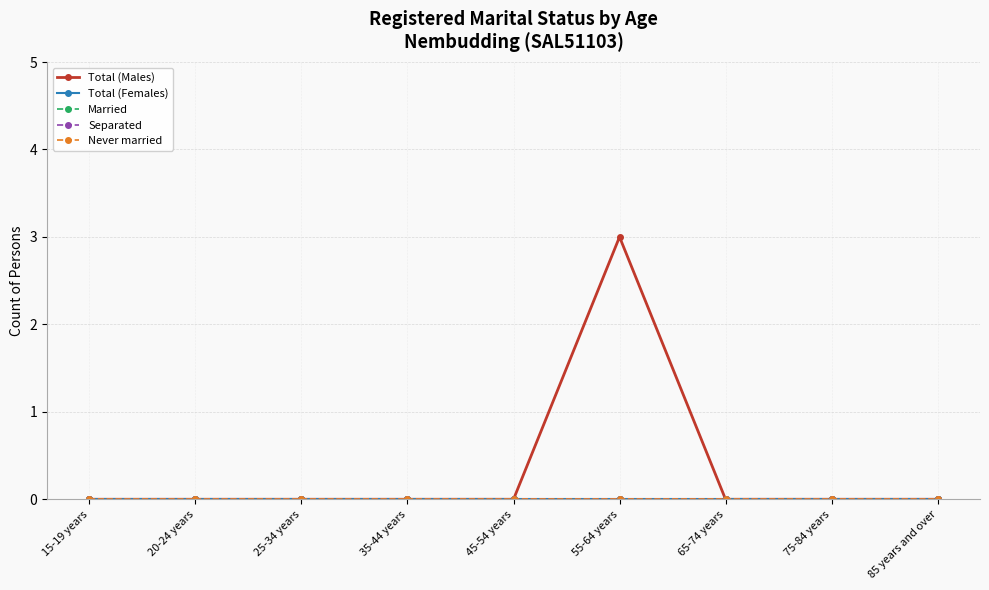

At which category does the chart reach its minimum across all series?

15-19 years